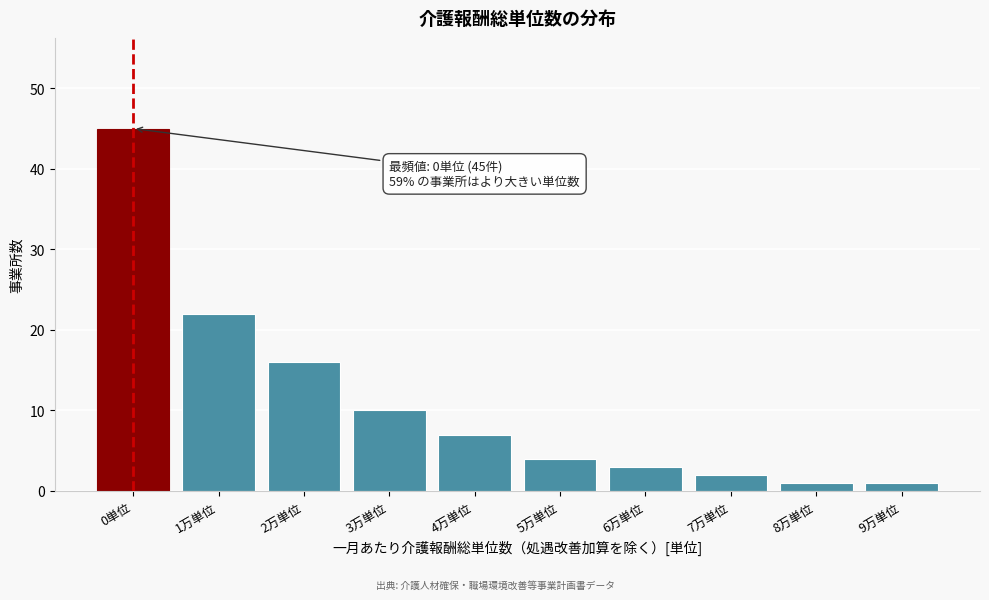

Reading left to right, transcribe all the data shown in this chart.

0単位=45	1万単位=22	2万単位=16	3万単位=10	4万単位=7	5万単位=4	6万単位=3	7万単位=2	8万単位=1	9万単位=1